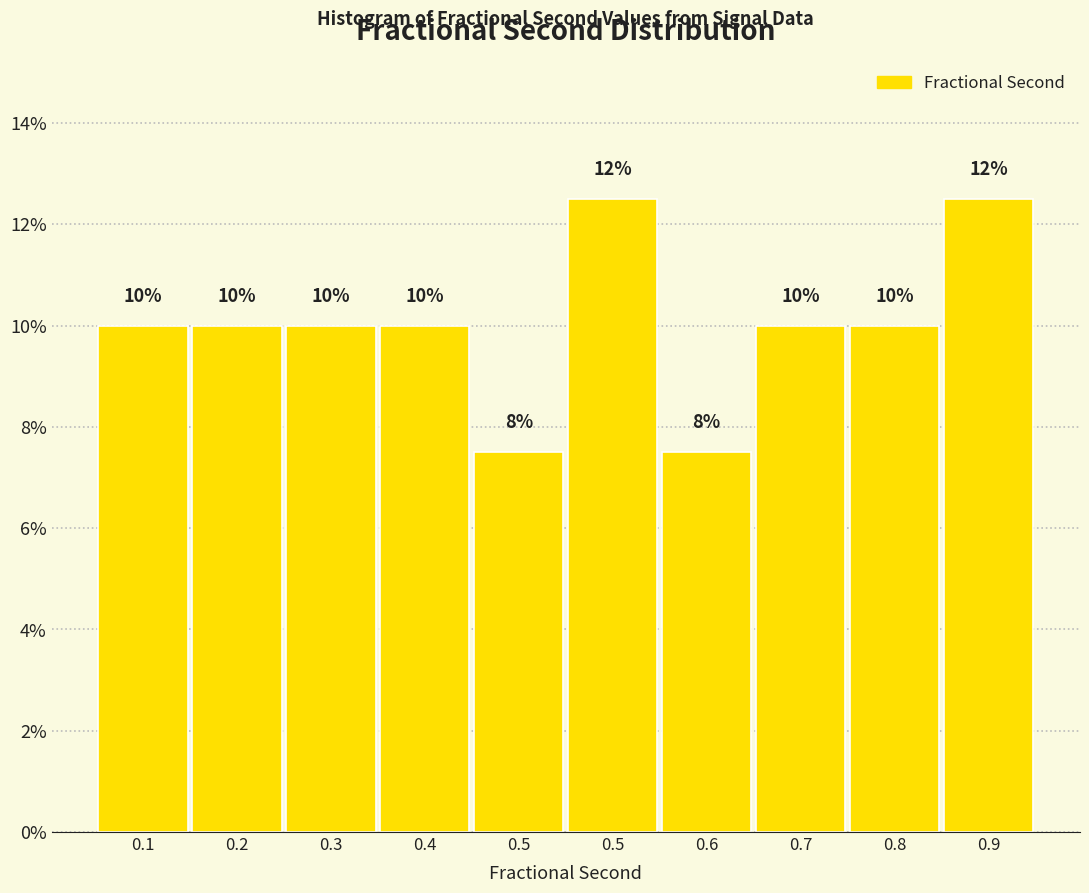

Count the number of categories in the chart.

10